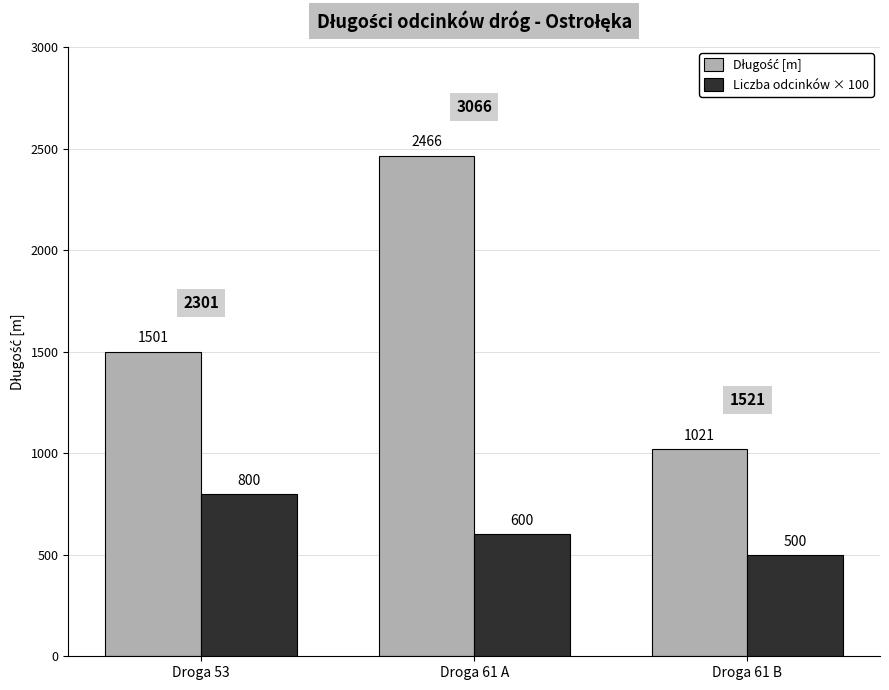

At which label does Liczba odcinków × 100 first exceed 600?

Droga 53